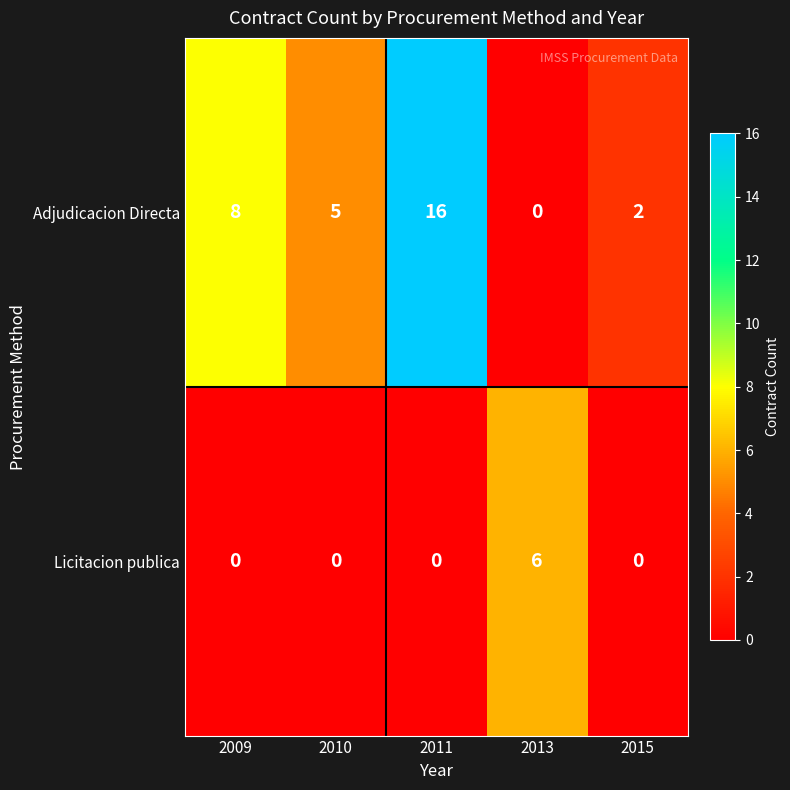

Which label corresponds to the largest value in the chart?

2011